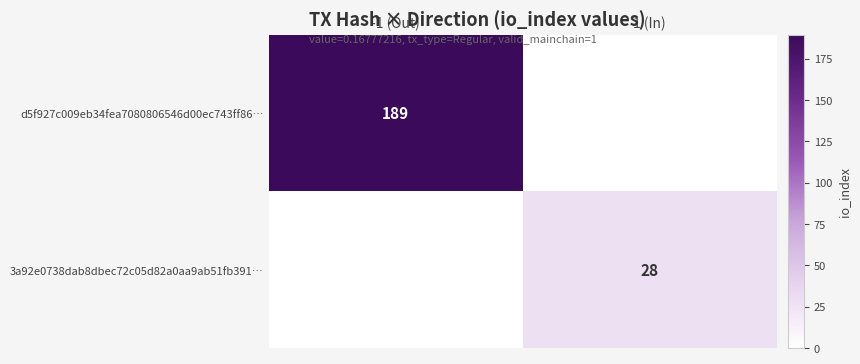

The d5f927c009eb34fea7080806546d00ec743ff86… series shows 189 at -1 (Out). True or false?

True